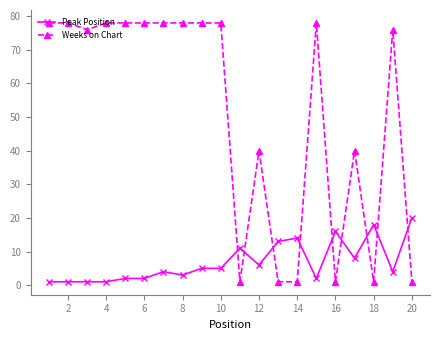

Reading left to right, what are all the values shown in this chart?

Peak Position: 1	1	1	1	2	2	4	3	5	5	11	6	13	14	2	16	8	18	4	20
Weeks on Chart: 78	78	76	78	78	78	78	78	78	78	1	40	1	1	78	1	40	1	76	1